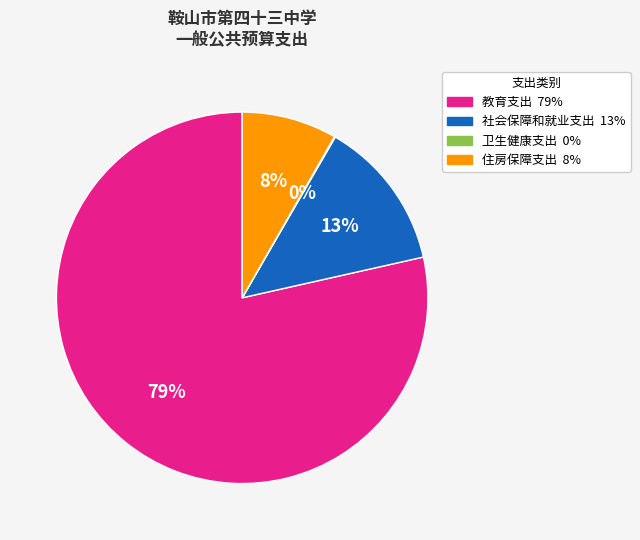

Does 社会保障和就业支出 account for over 50% of the chart?

No